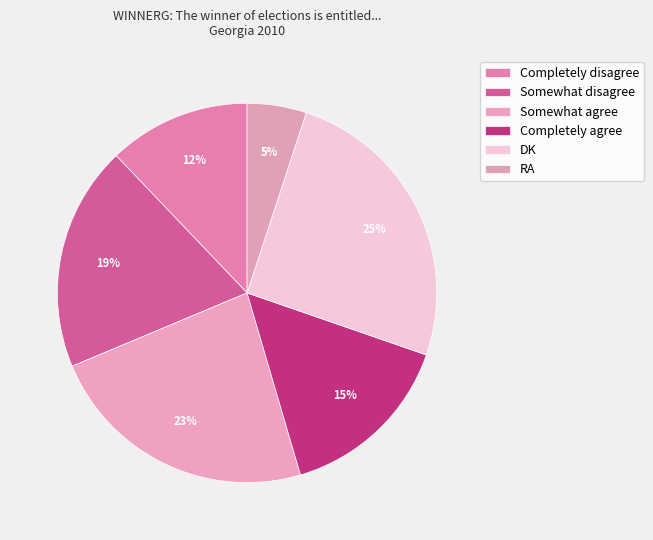

Count the number of slices in the pie.

6